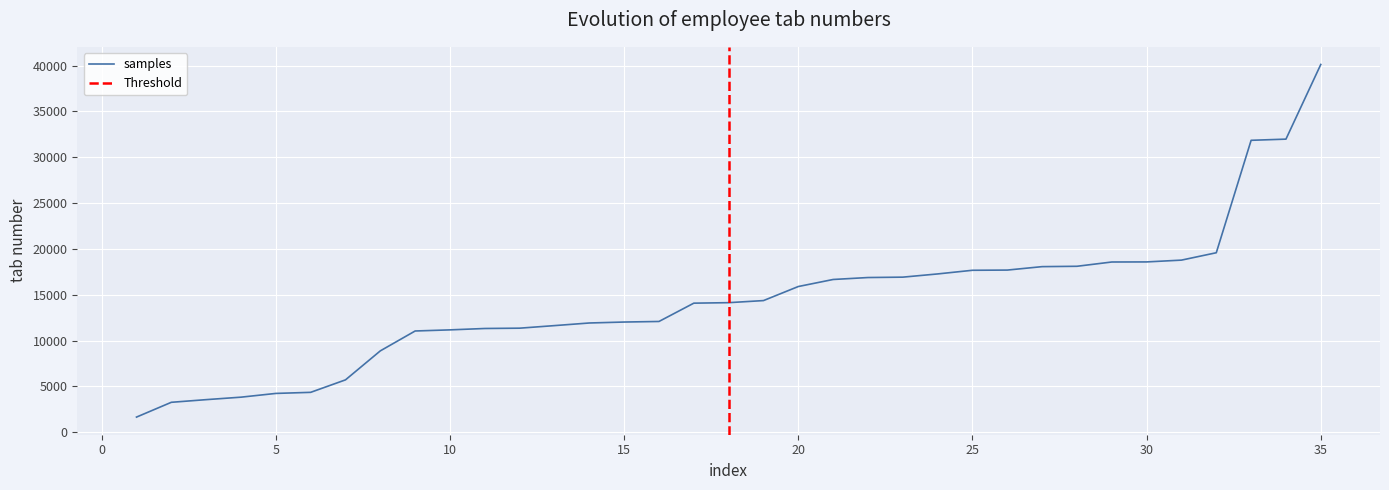

At which label is the value closest to 20884?

32